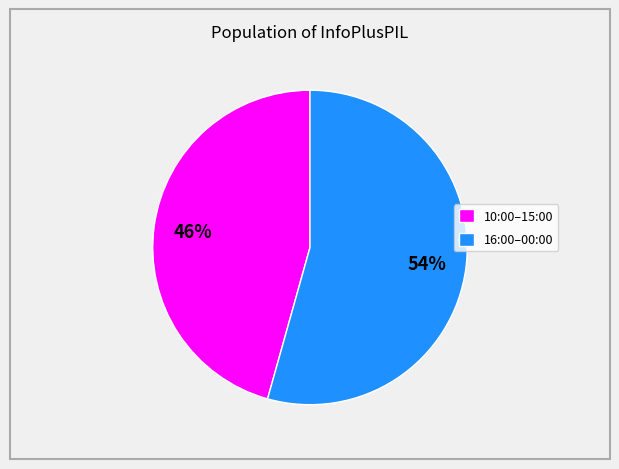

To the nearest percent, what is the average slice percentage?

50%